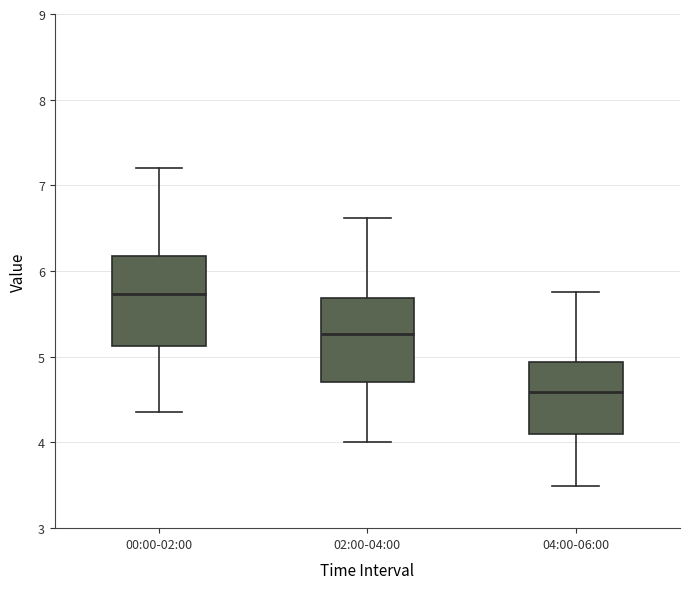

Reading left to right, read every box against the y-axis: the position of its median line, the range the box covers, and the ends of its whiskers. The values are not printed on the chart, so give them approximately, as read against the axis.

00:00-02:00: median 5.7, box 5.1 to 6.2, whiskers 4.4 to 7.2
02:00-04:00: median 5.3, box 4.7 to 5.7, whiskers 4.0 to 6.6
04:00-06:00: median 4.6, box 4.1 to 4.9, whiskers 3.5 to 5.8